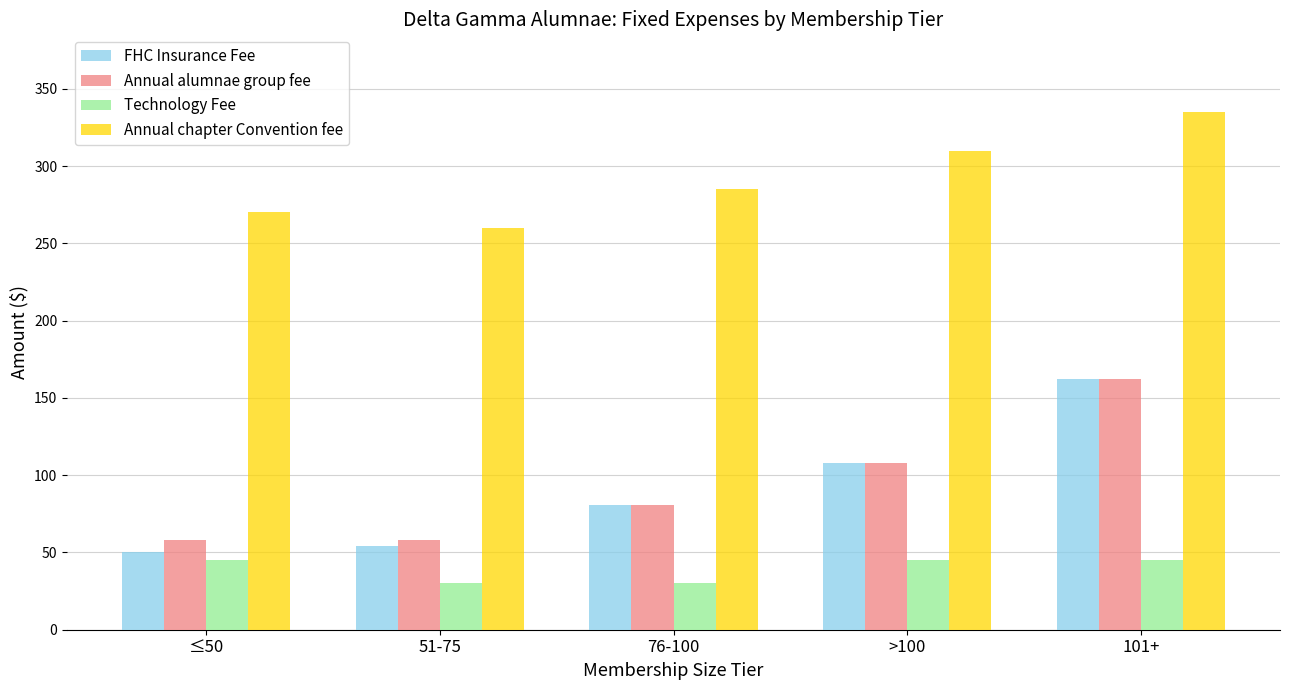

How many data points in FHC Insurance Fee are less than 81?

2